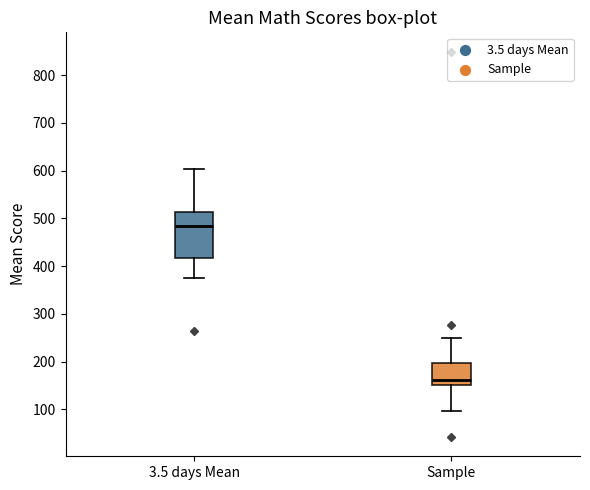

Where does the median line of the box for Sample sit on the y-axis? The values are not printed on the chart, so give them approximately, as read against the axis.

160